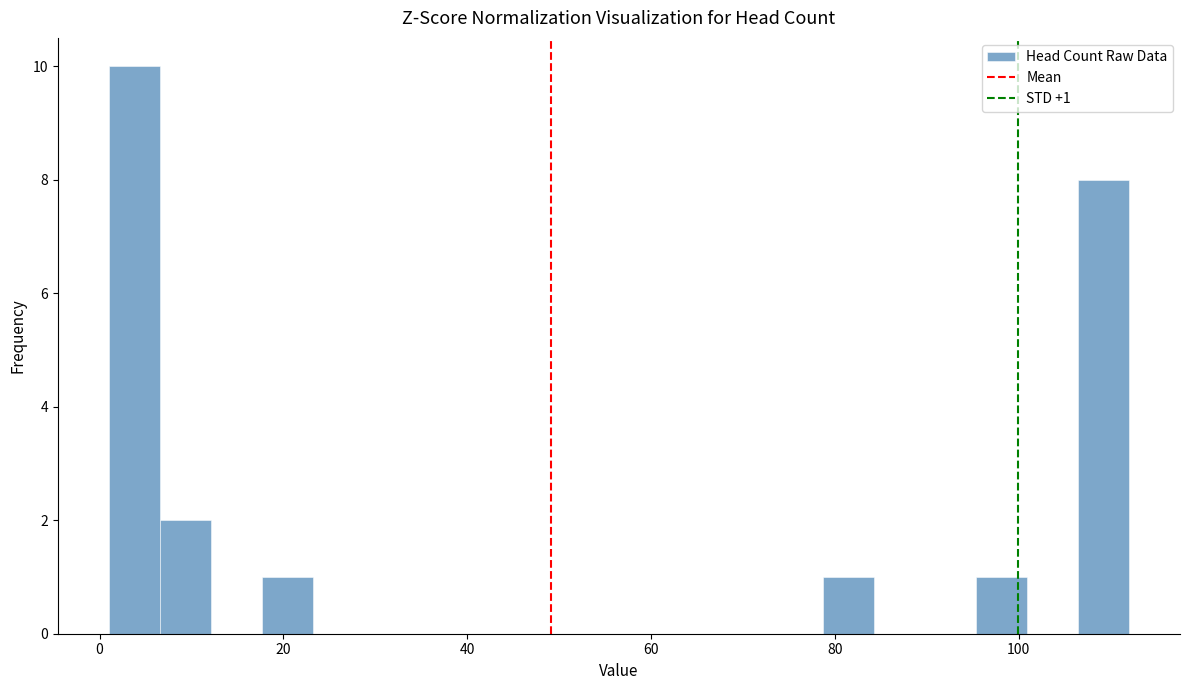

Around what value on the x-axis is the tallest bar? Give the approximate position of its centre, as read against the axis.

4